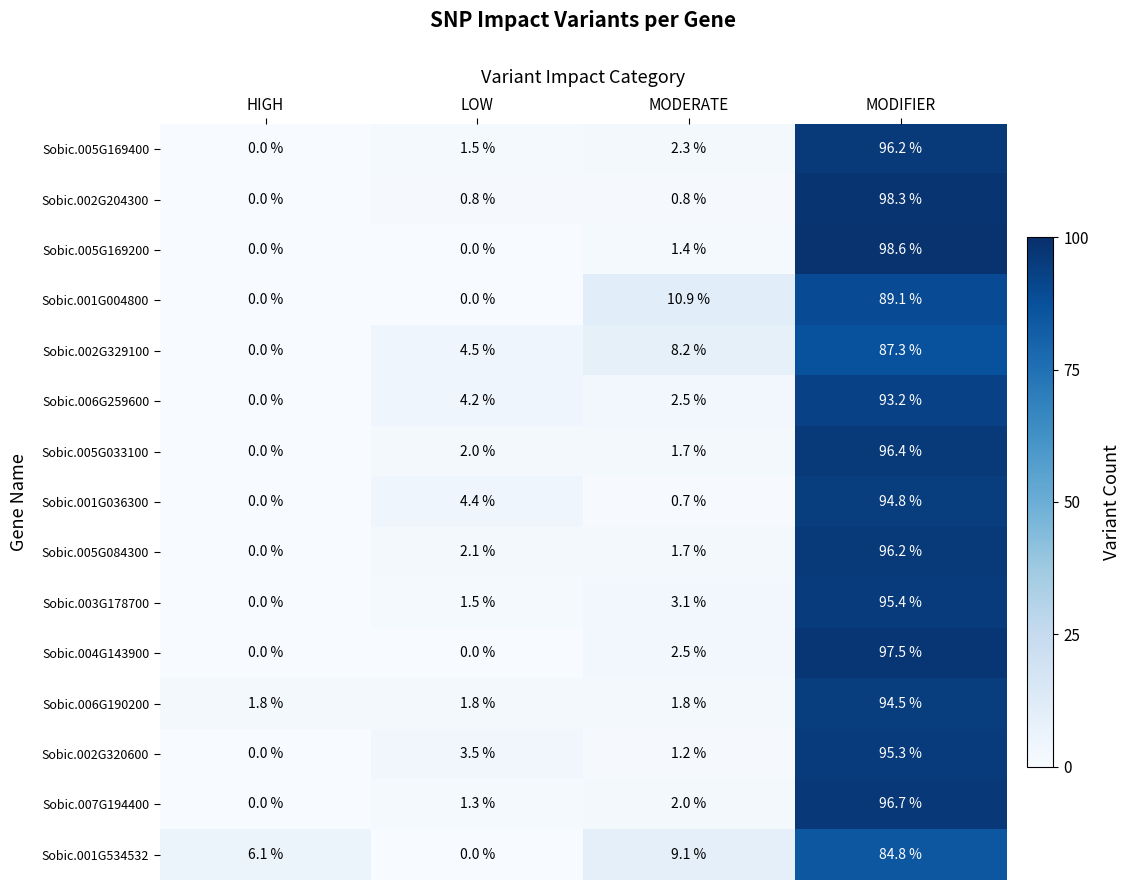

What is the sum of the Sobic.005G169200 values at MODIFIER and HIGH?

98.6